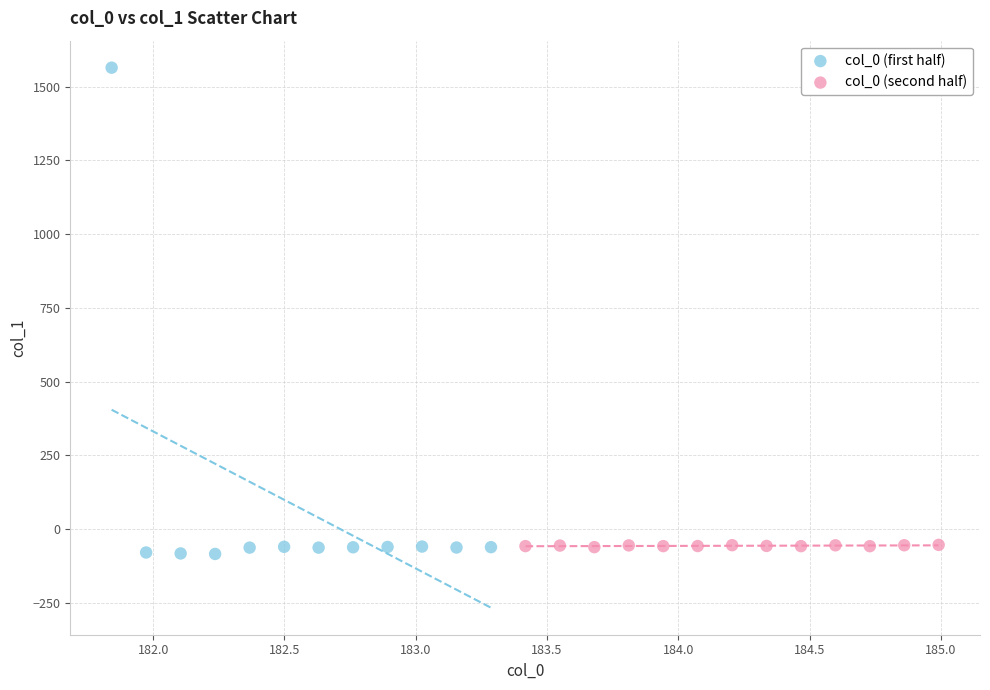

What are all the series names shown in the legend?

col_0 (first half), col_0 (second half)